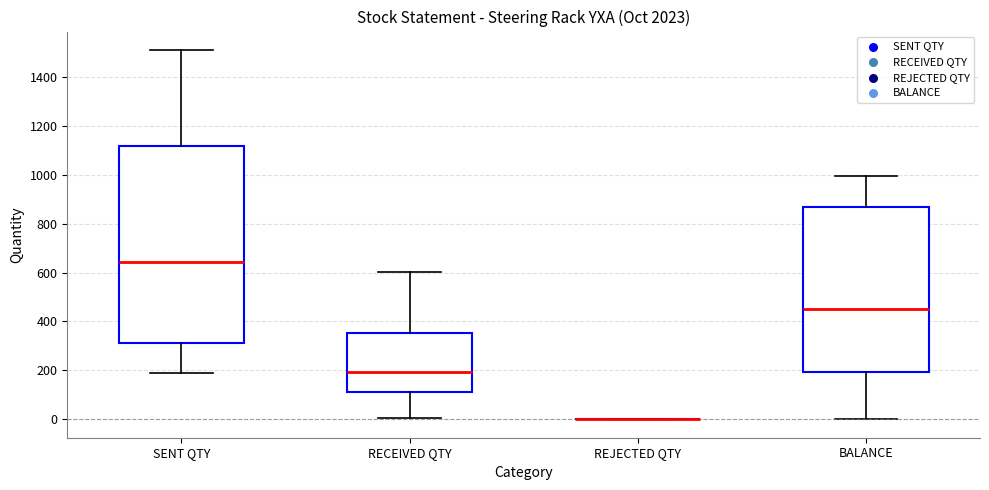

Reading left to right, transcribe this box plot: for each box, give where its median line is, the range the box spans, and where its two whiskers end, as read against the y-axis. The values are not printed on the chart, so give them approximately, as read against the axis.

SENT QTY: median 640, box 320 to 1120, whiskers 200 to 1520
RECEIVED QTY: median 200, box 120 to 360, whiskers 0 to 600
REJECTED QTY: box collapsed to a line at 0, whiskers 0 to 0
BALANCE: median 460, box 200 to 860, whiskers 0 to 1000